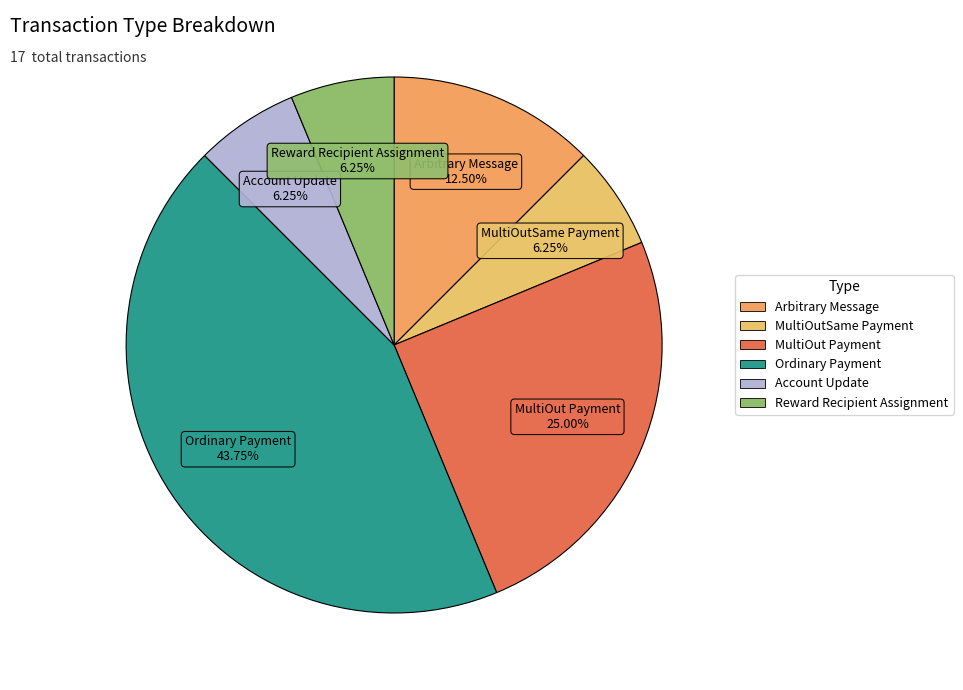

How many segments does this pie chart have?

6